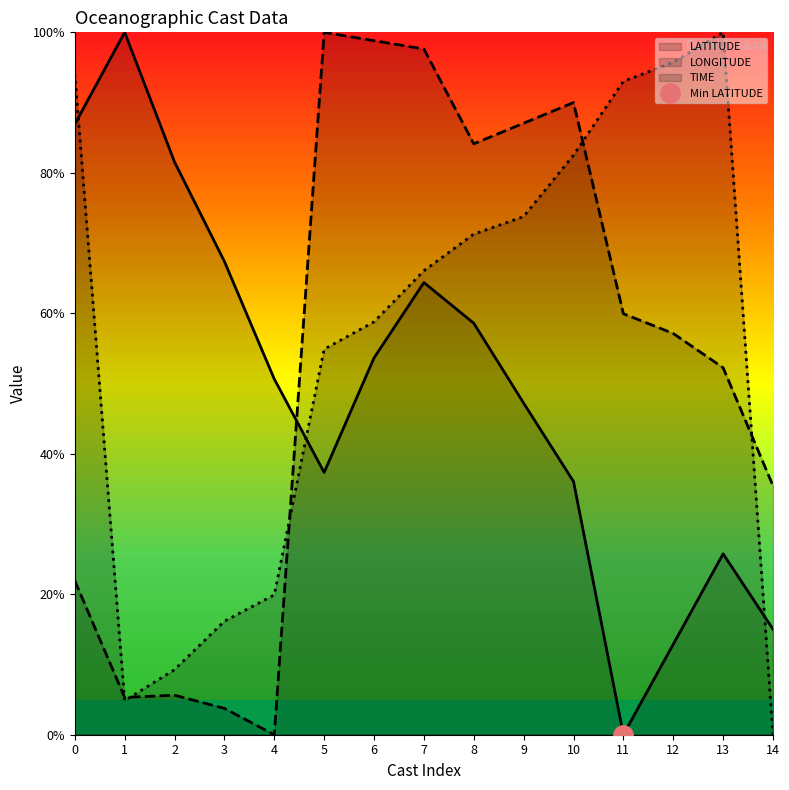

At which category does the chart reach its peak across all series?

1